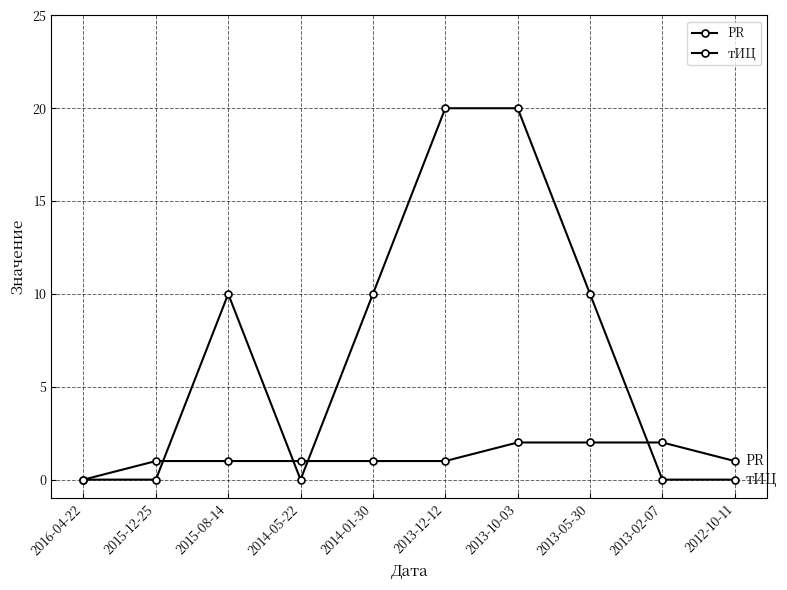

What position from the left is 2013-12-12?

6